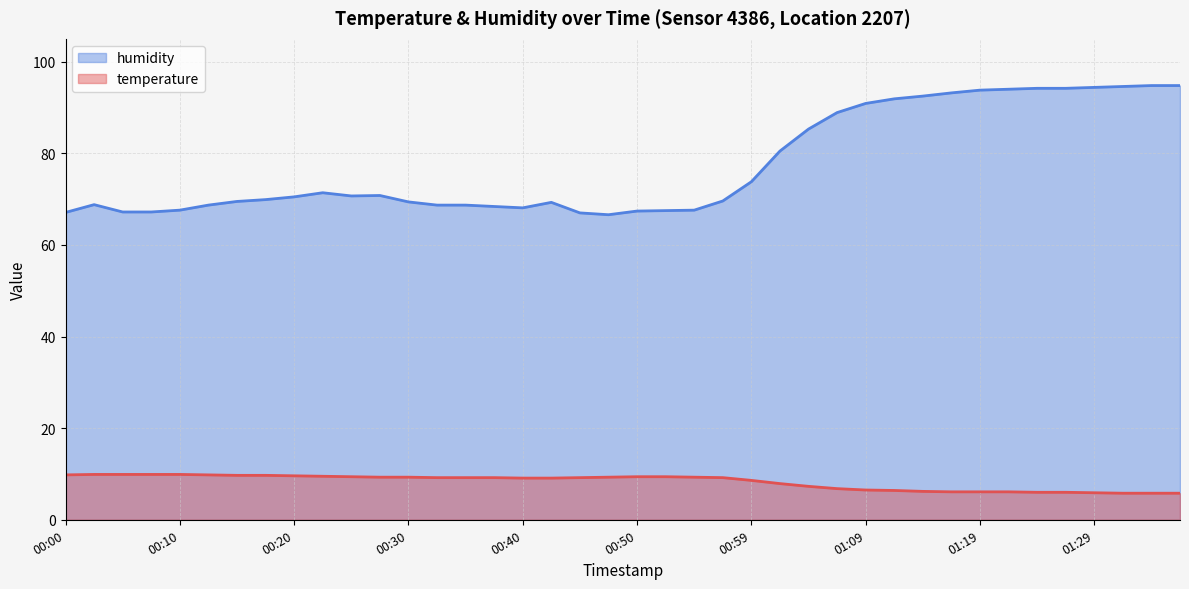

What is the difference between the second highest and second lowest values in the temperature series?

4.1